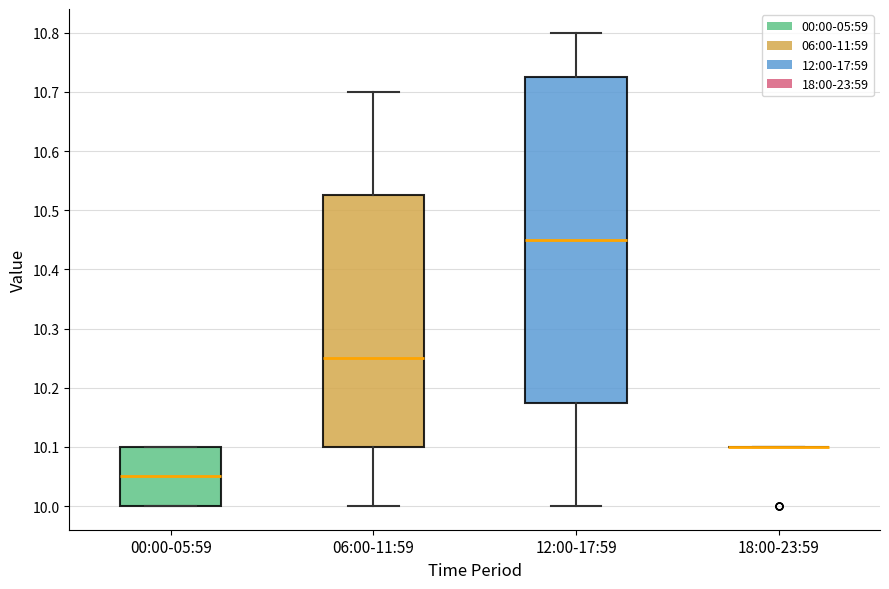

Comparing the boxes themselves (not the whiskers), which one is the tallest?

12:00-17:59